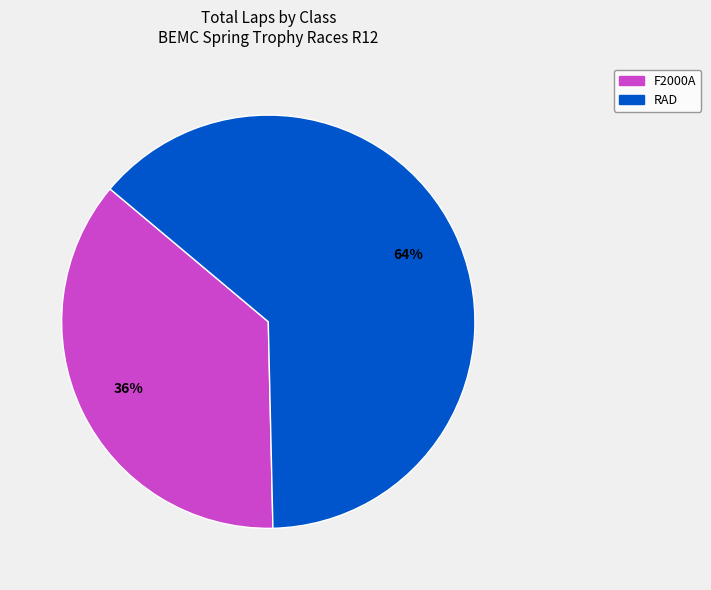

To the nearest percent, what is the average slice percentage?

50%